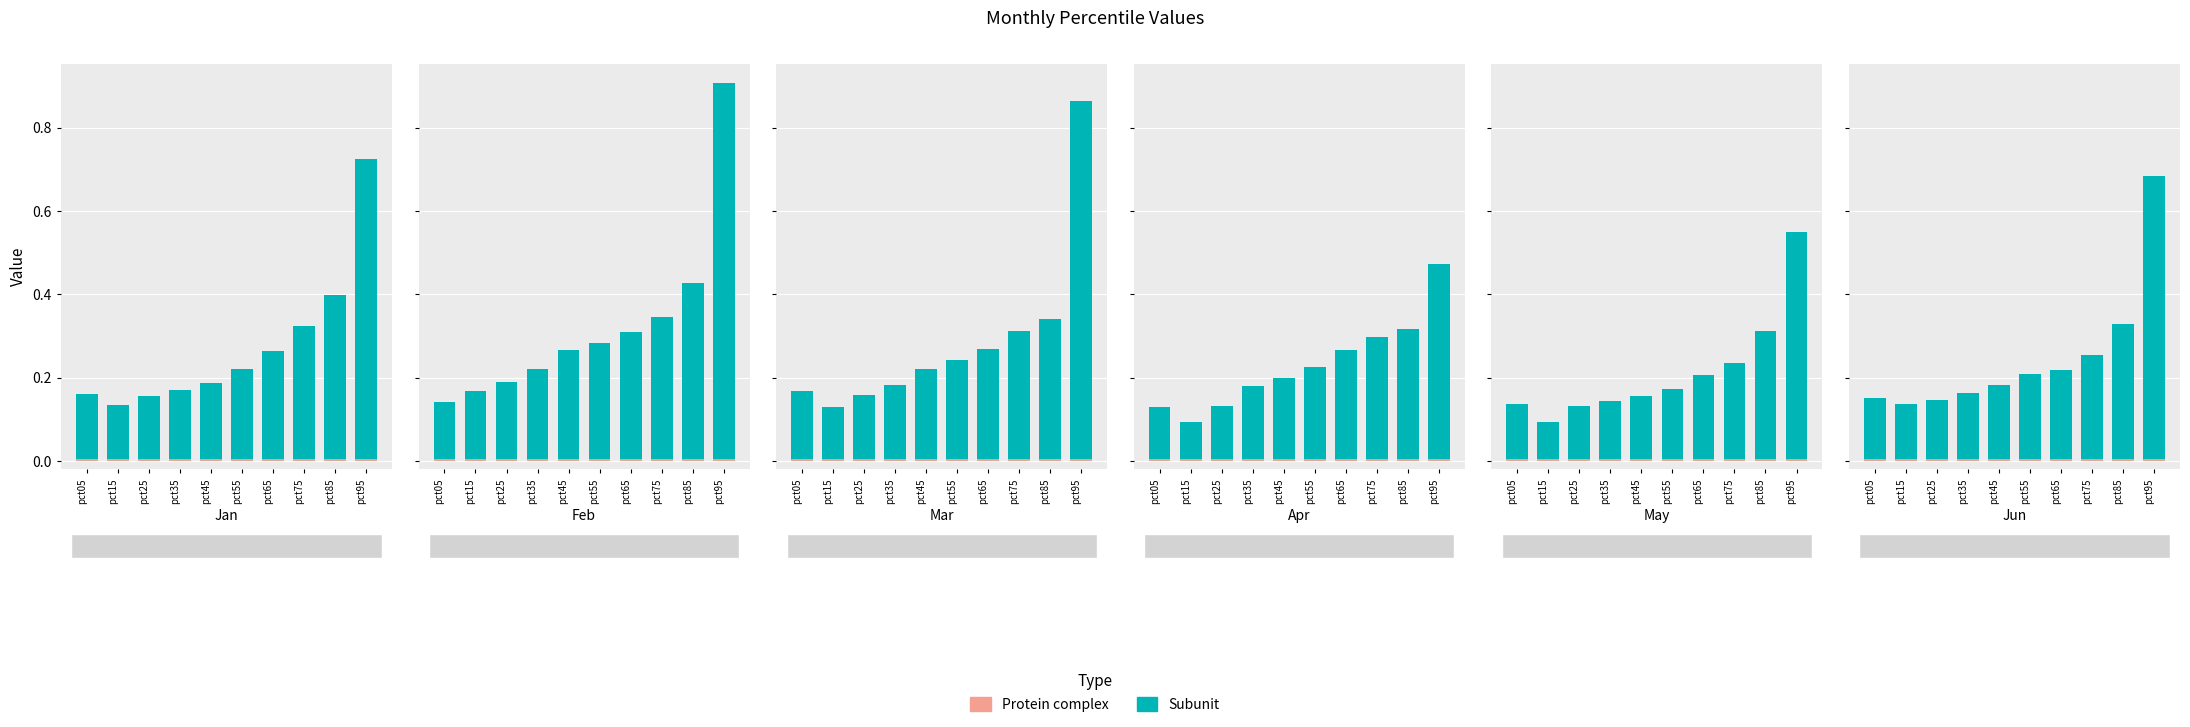

At which category is the sum across all series the highest?

pct95